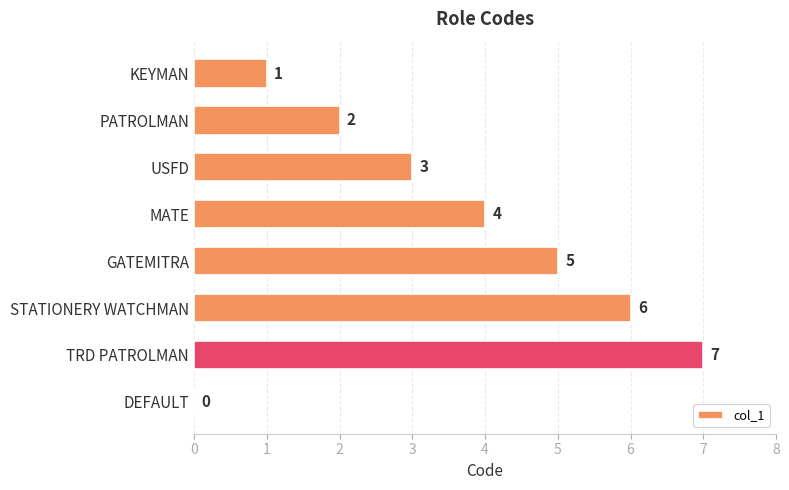

What is the sum of all values?

28